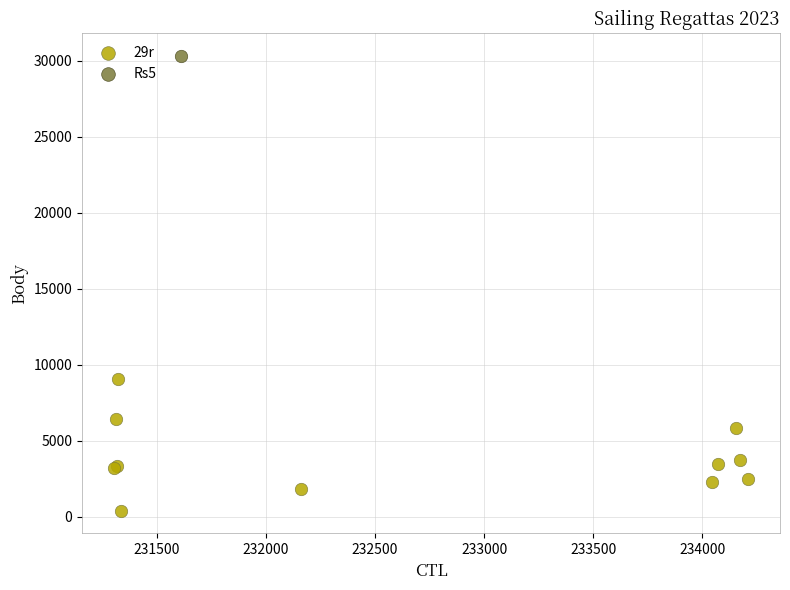

What are all the series names shown in the legend?

29r, Rs5